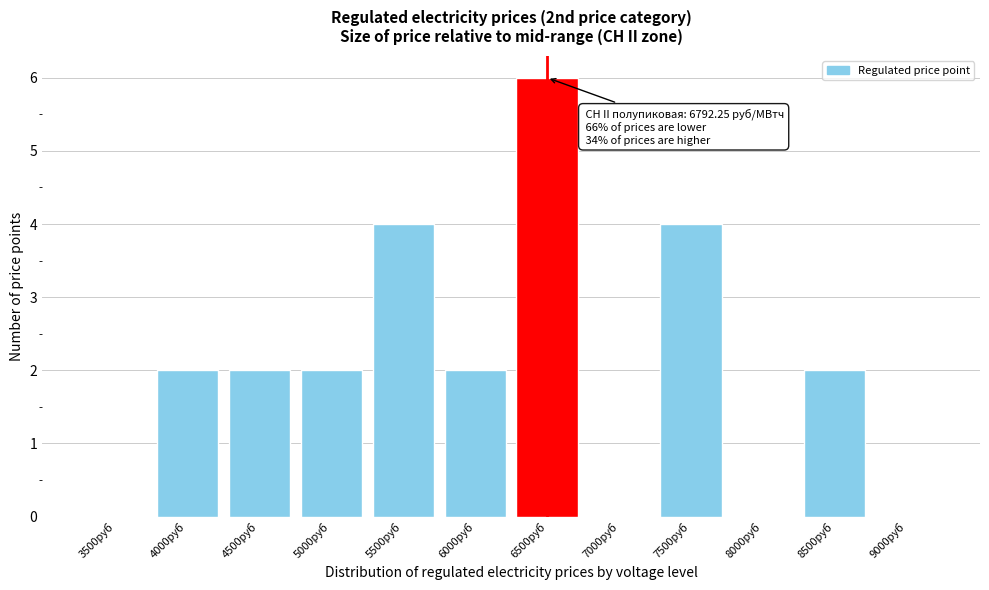

Reading left to right, what are all the values shown in this chart?

3500руб=0	4000руб=2	4500руб=2	5000руб=2	5500руб=4	6000руб=2	6500руб=6	7000руб=0	7500руб=4	8000руб=0	8500руб=2	9000руб=0